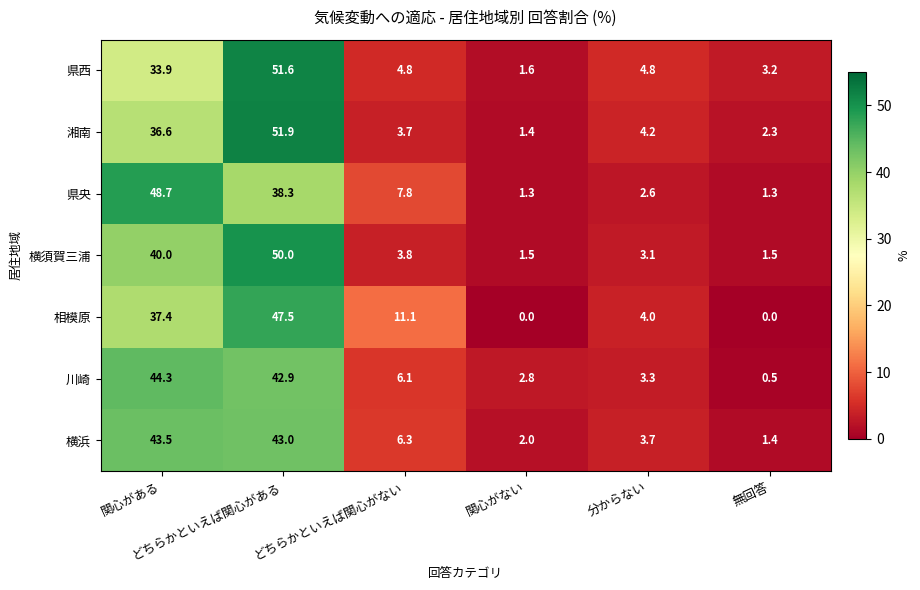

Count the number of data series in this chart.

7